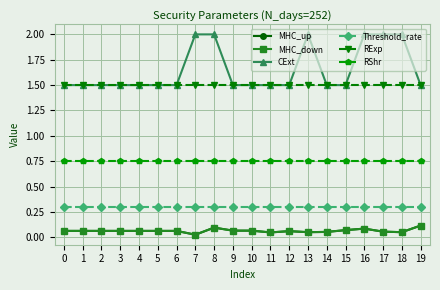

At which label does MHC_up reach its peak?

19